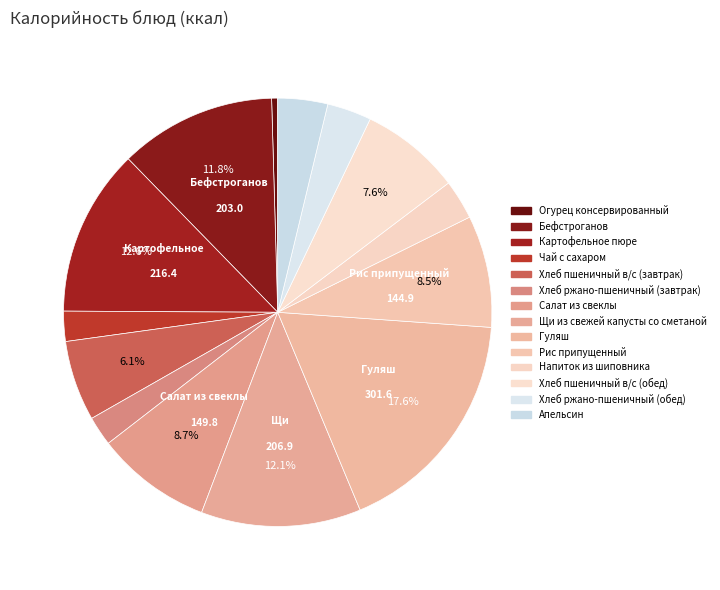

Is it true that Чай с сахаром is 1% of the pie?

False